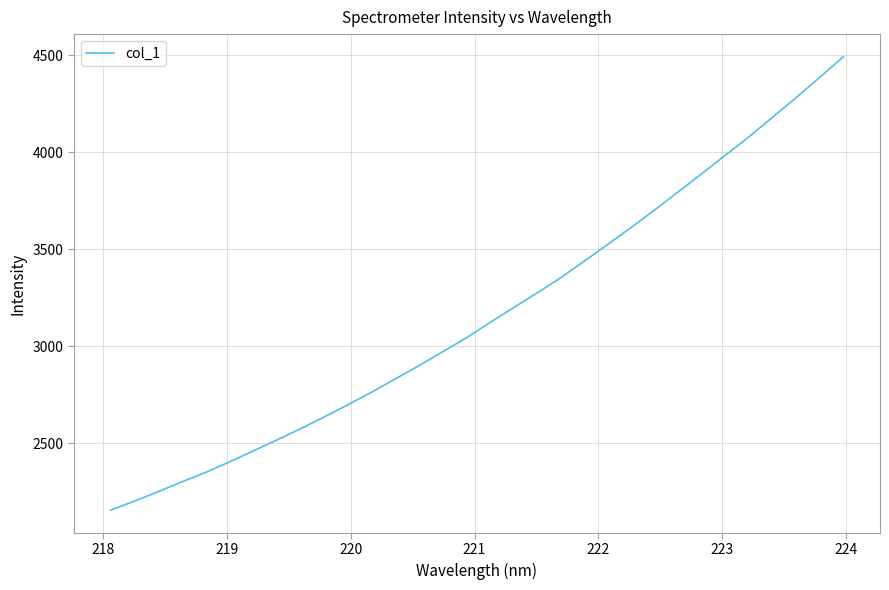

What is the minimum value shown in the chart?

2156.3